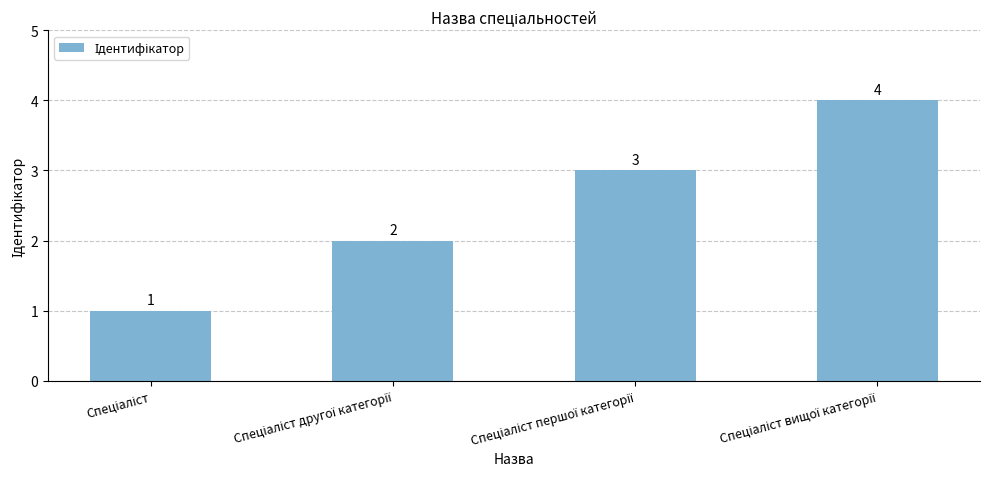

What is the greatest value displayed?

4